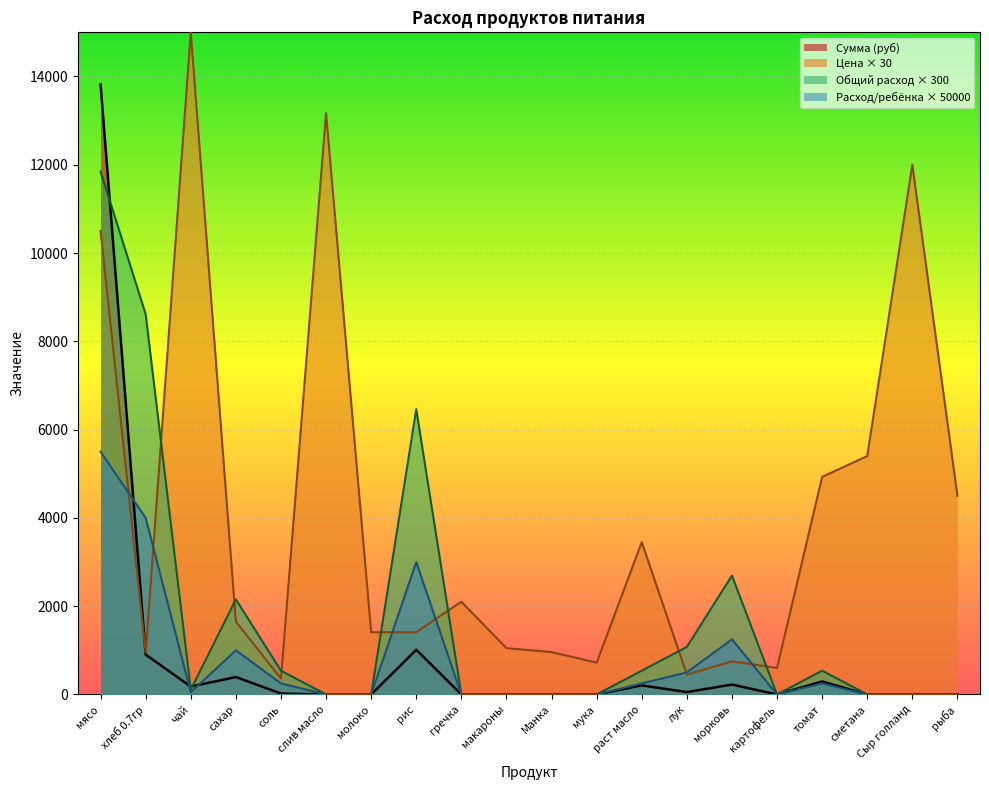

What is the total value across all series at сметана?

5400.0